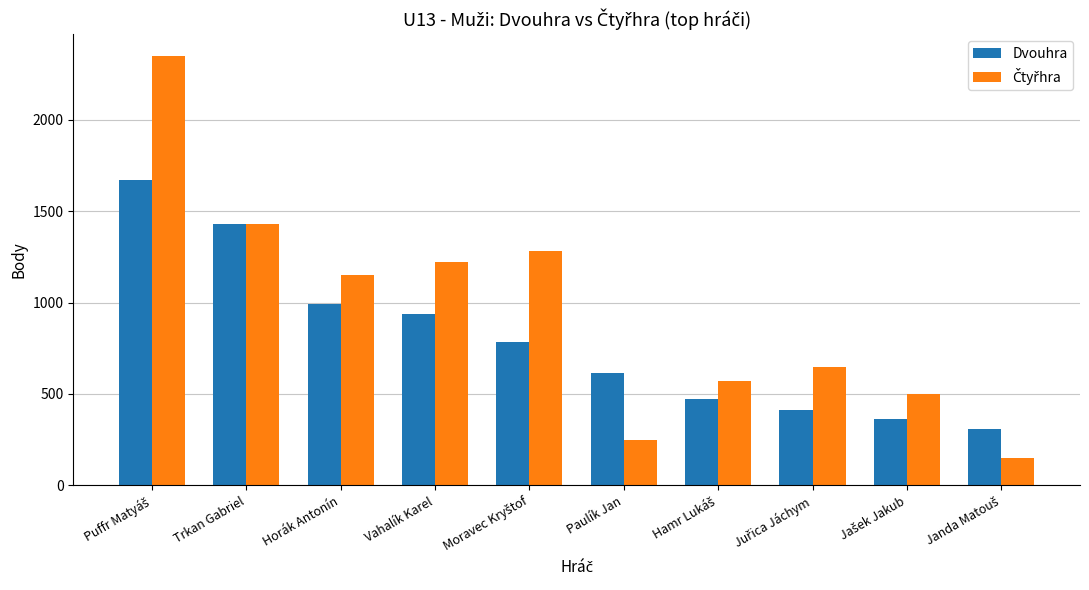

What value does the Dvouhra series have at Paulík Jan?

613